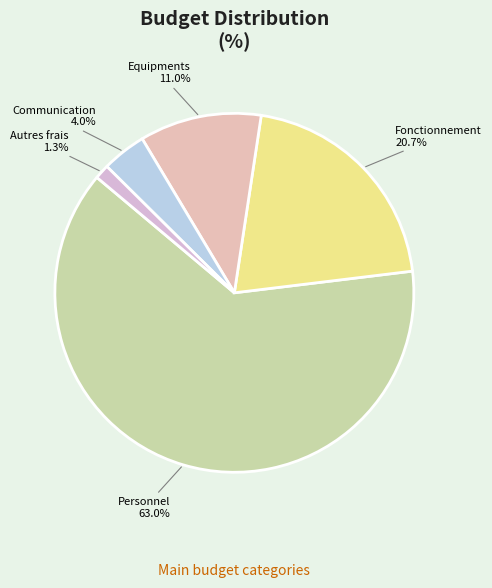

Is there a majority slice in this chart?

Yes